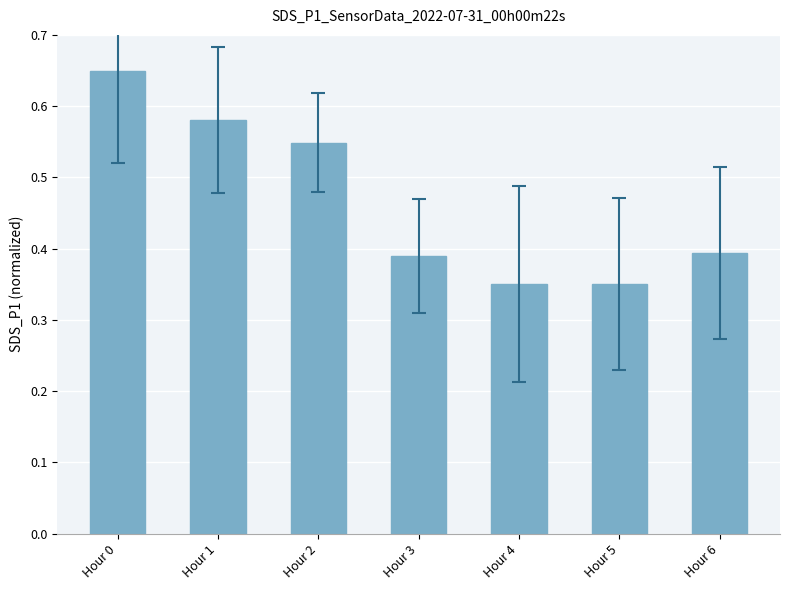

What is the sum of all values?

3.3